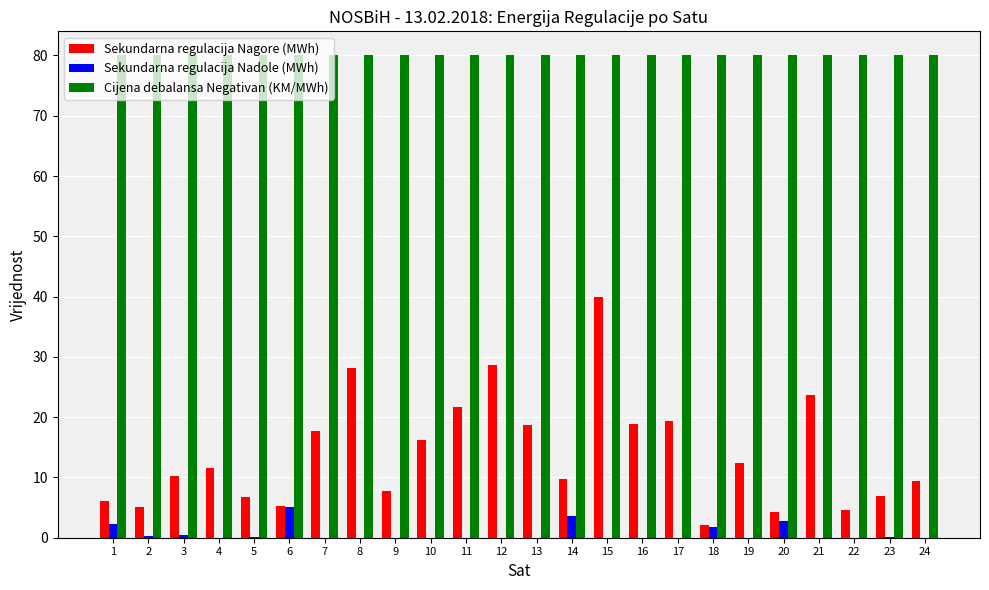

True or false: Sekundarna regulacija Nadole (MWh) has a value of 5.0 at 6.

True